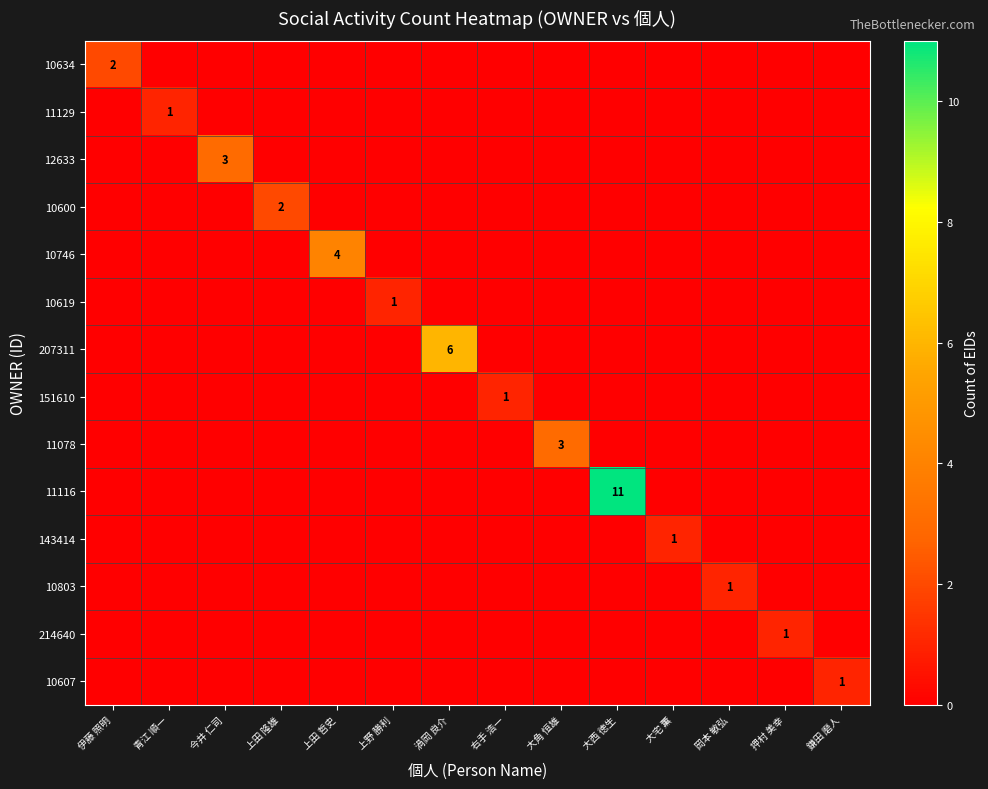

How many series are shown in this chart?

14